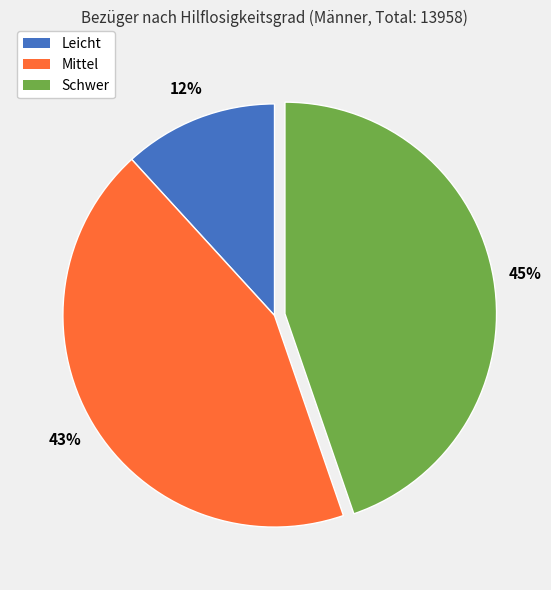

To the nearest percent, what is the average slice percentage?

33%